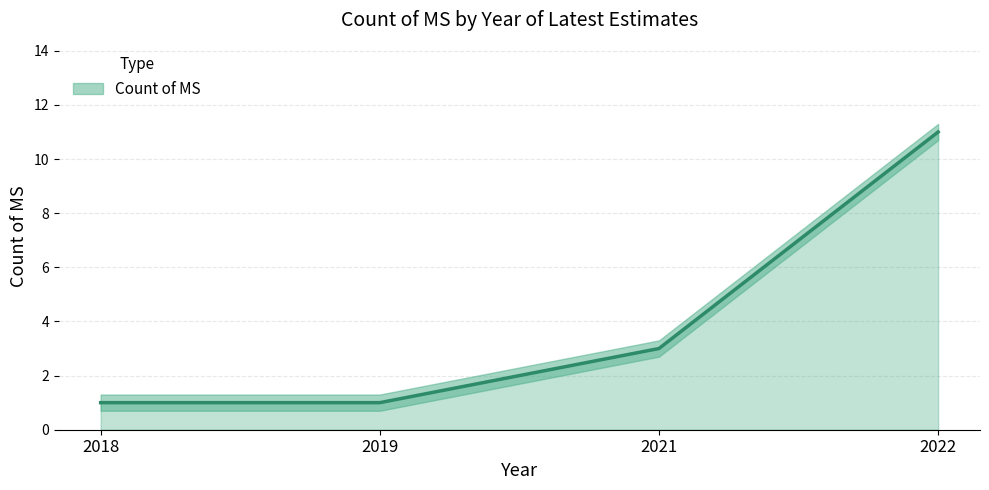

What is the value of the 3rd point from the left?

3